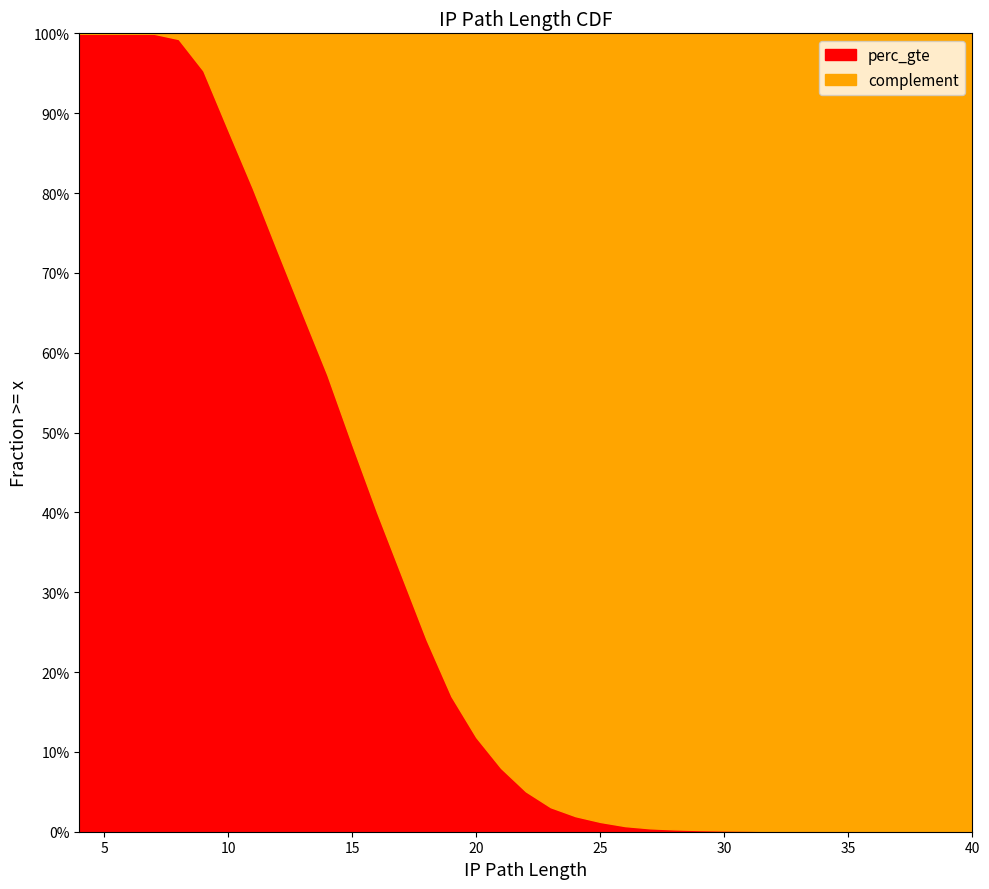

What is the maximum value shown in the chart?

1.0